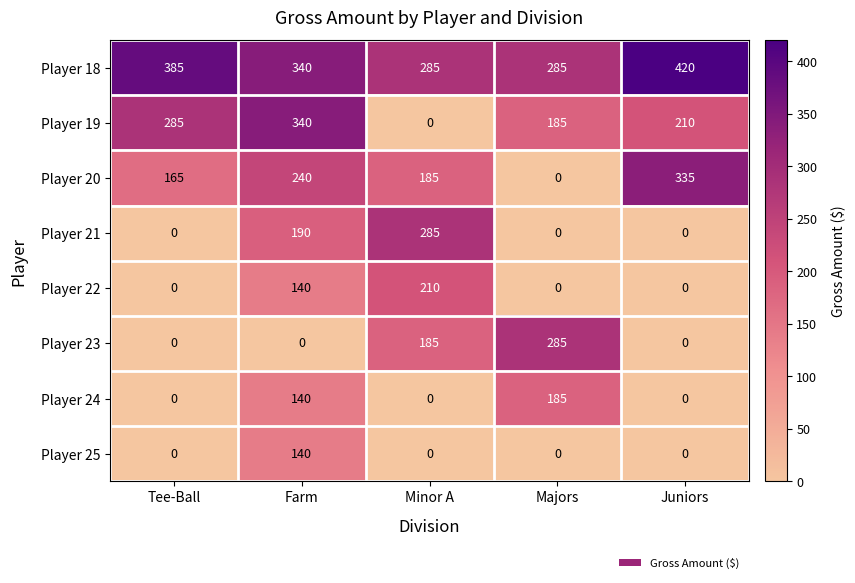

At how many categories does at least one series exceed 230?

5